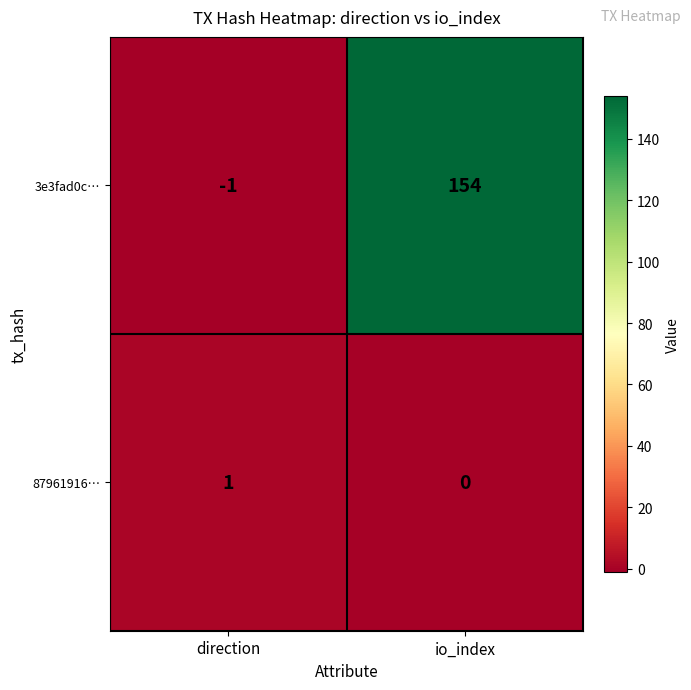

Is it true that 87961916… equals 1 at direction?

True